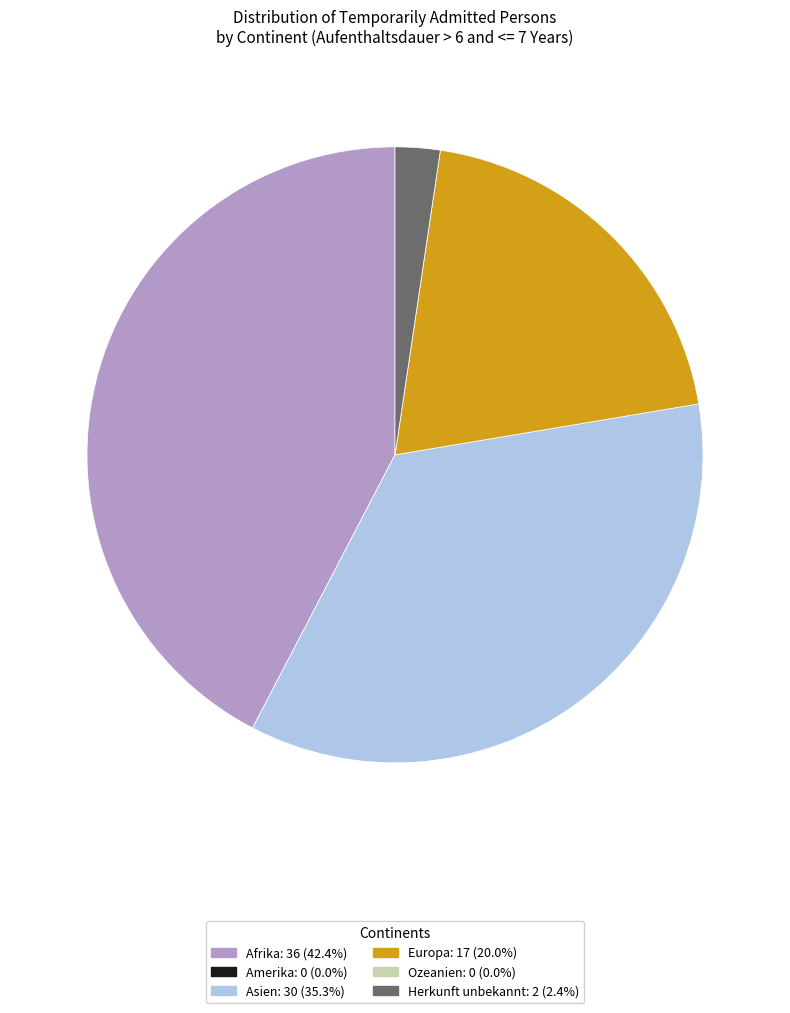

Is there a majority slice in this chart?

No